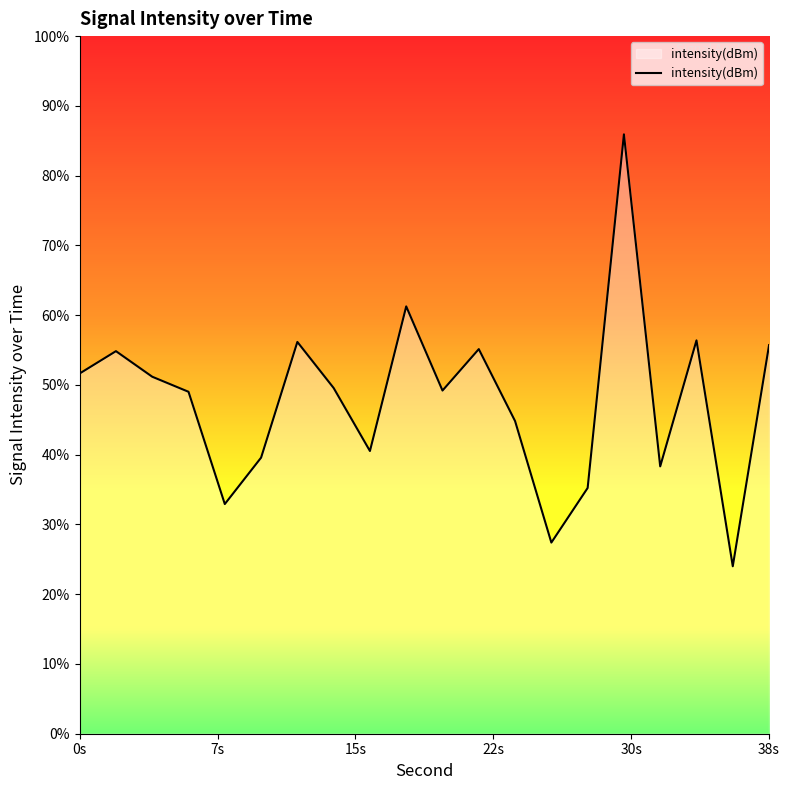

Does the chart display data point markers on the line(s)?

No